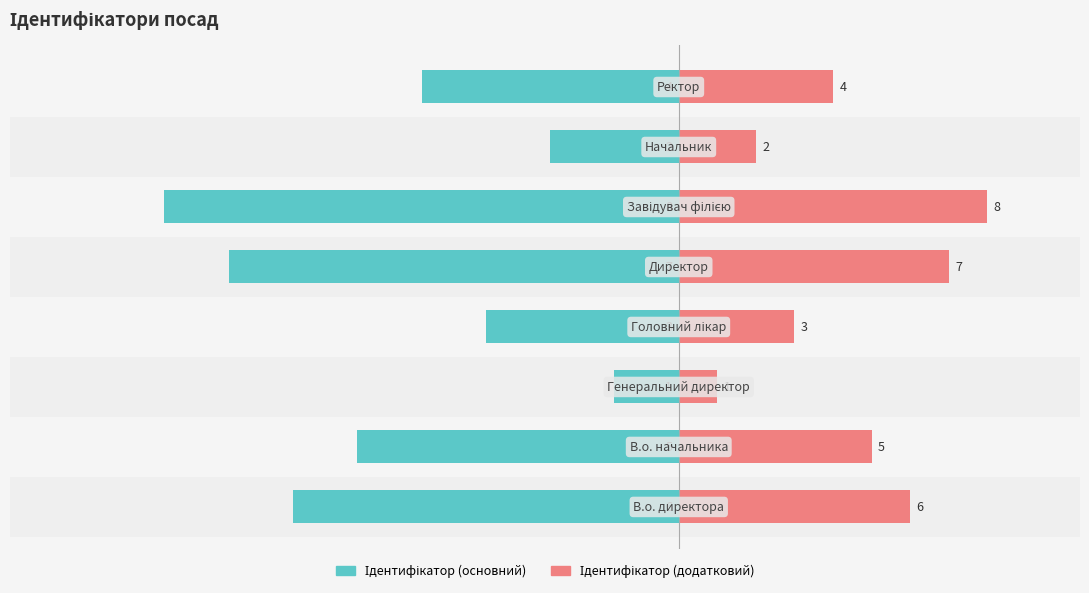

How many groups of bars are there?

8